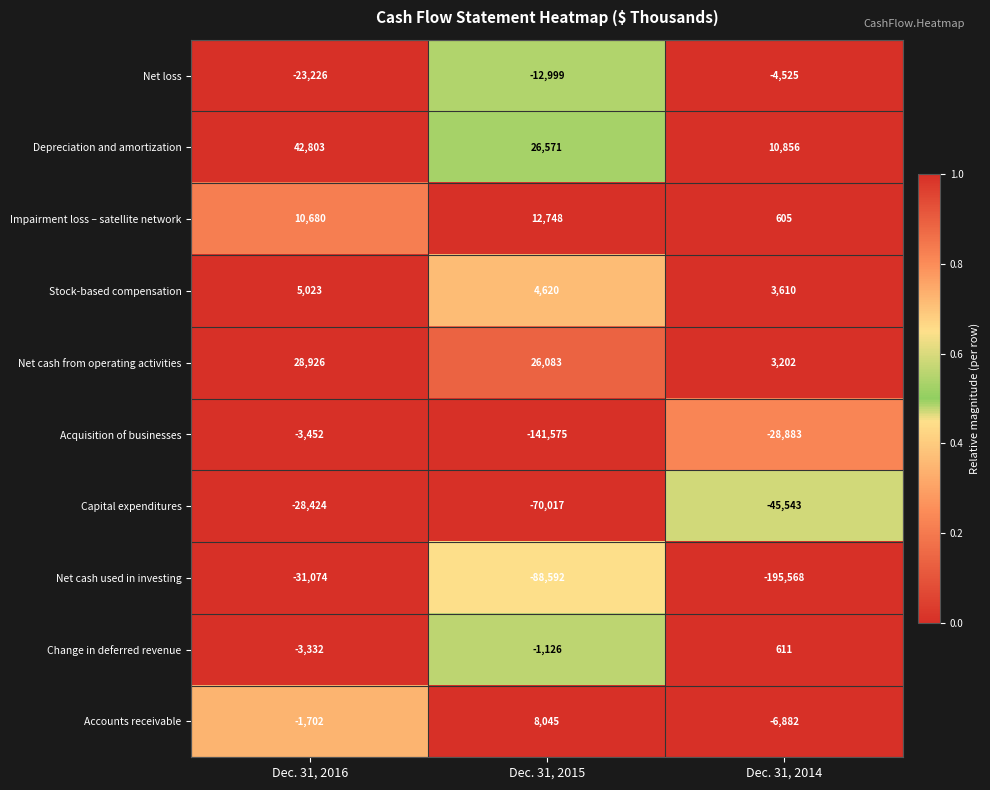

Rank the series by their maximum value, from lowest to highest.

Net cash used in investing, Capital expenditures, Net loss, Acquisition of businesses, Change in deferred revenue, Stock-based compensation, Accounts receivable, Impairment loss – satellite network, Net cash from operating activities, Depreciation and amortization